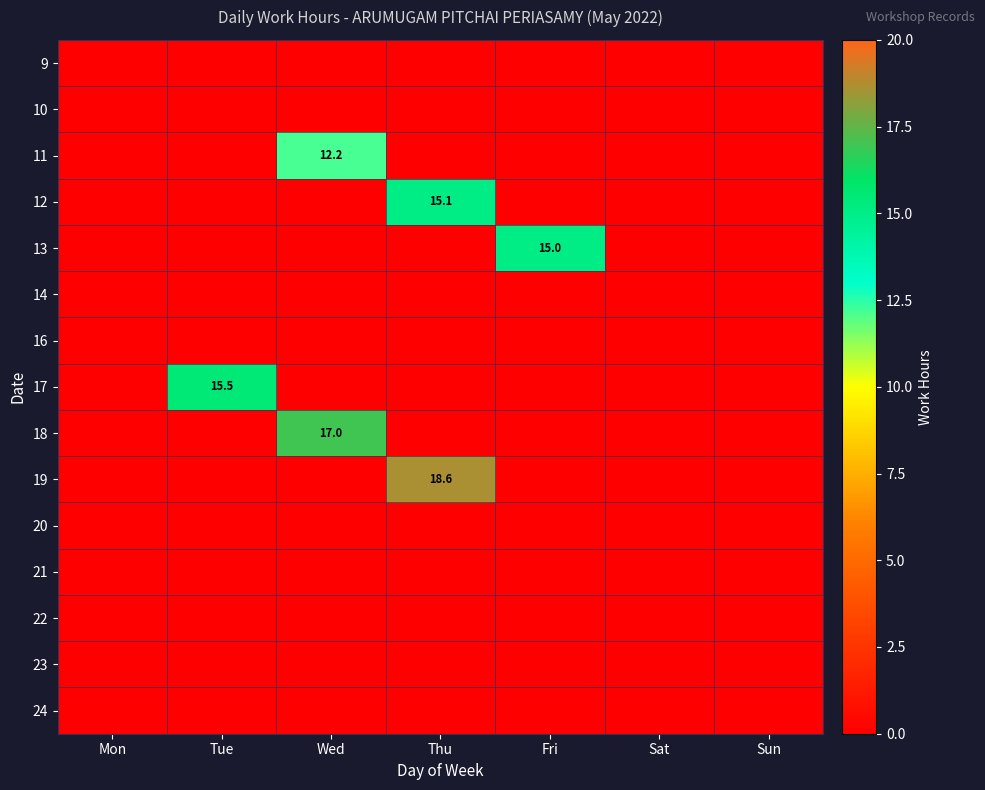

The value of 11 at Wed is 6.0. True or false?

False